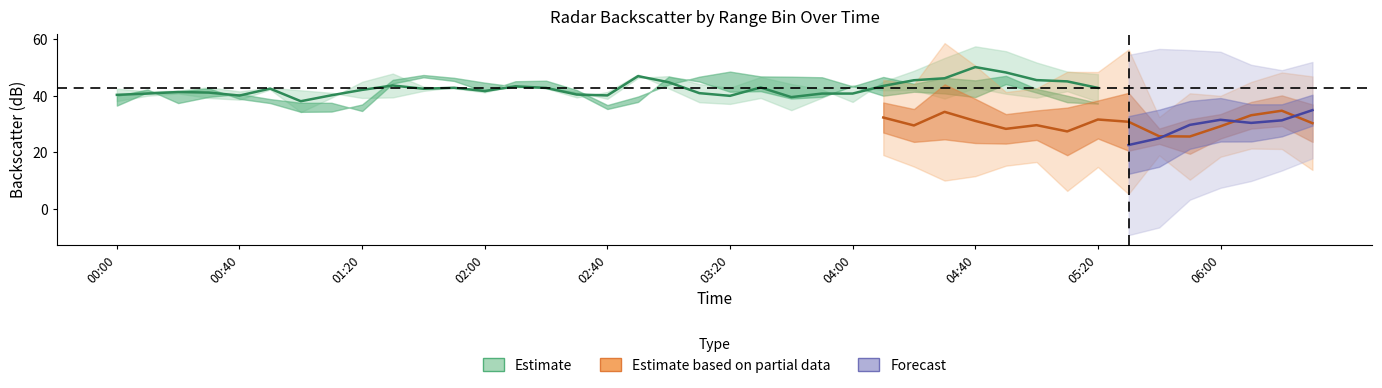

What is the label of the 21st point from the right?

03:10